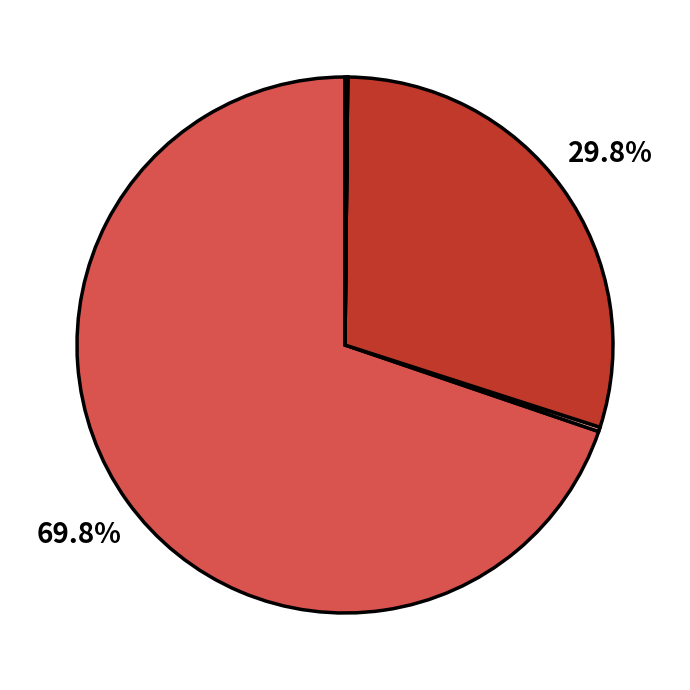

Is there any slice that represents more than half of the pie?

Yes